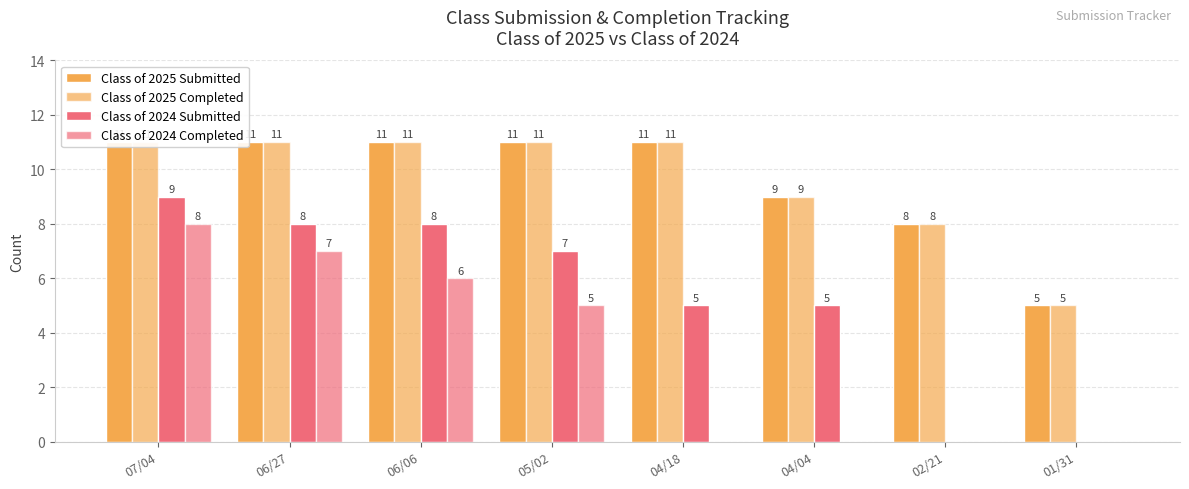

Between 07/04 and 05/02, which series saw the biggest shift?

Class of 2024 Completed